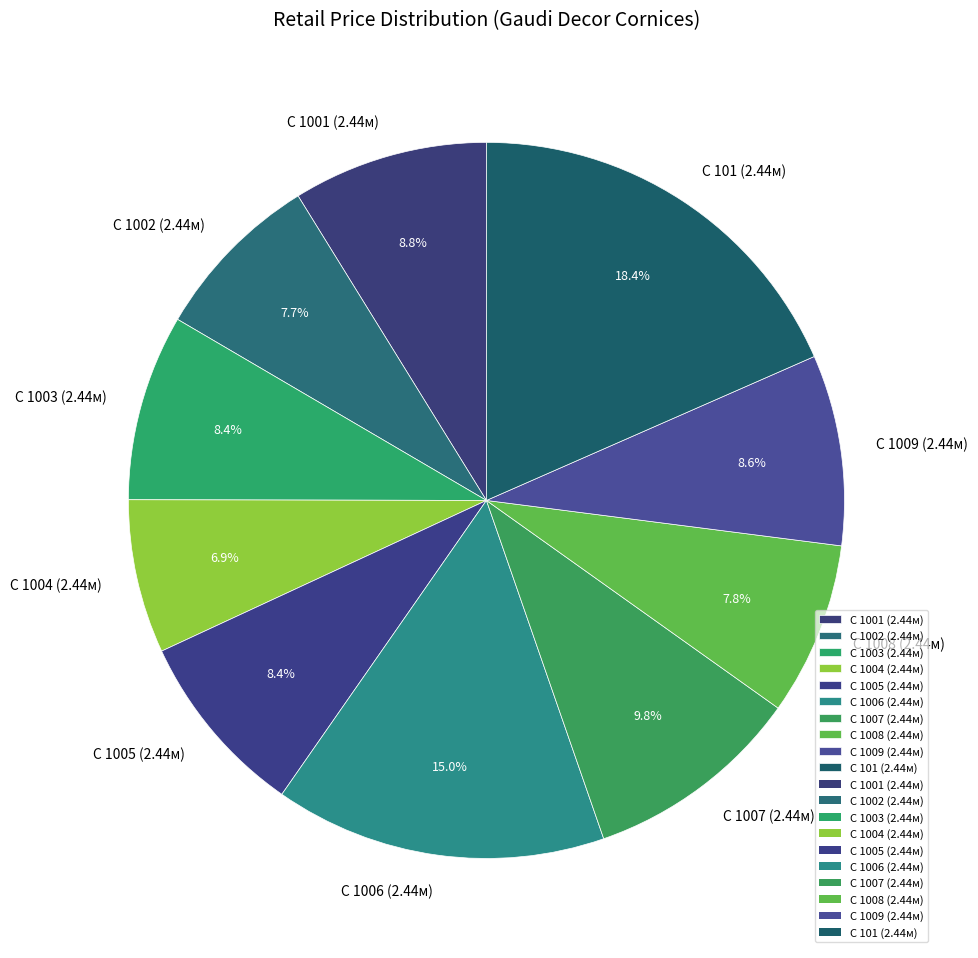

Approximately how many times larger is the value at C 1006 (2.44м) compared to C 101 (2.44м)?

0.8